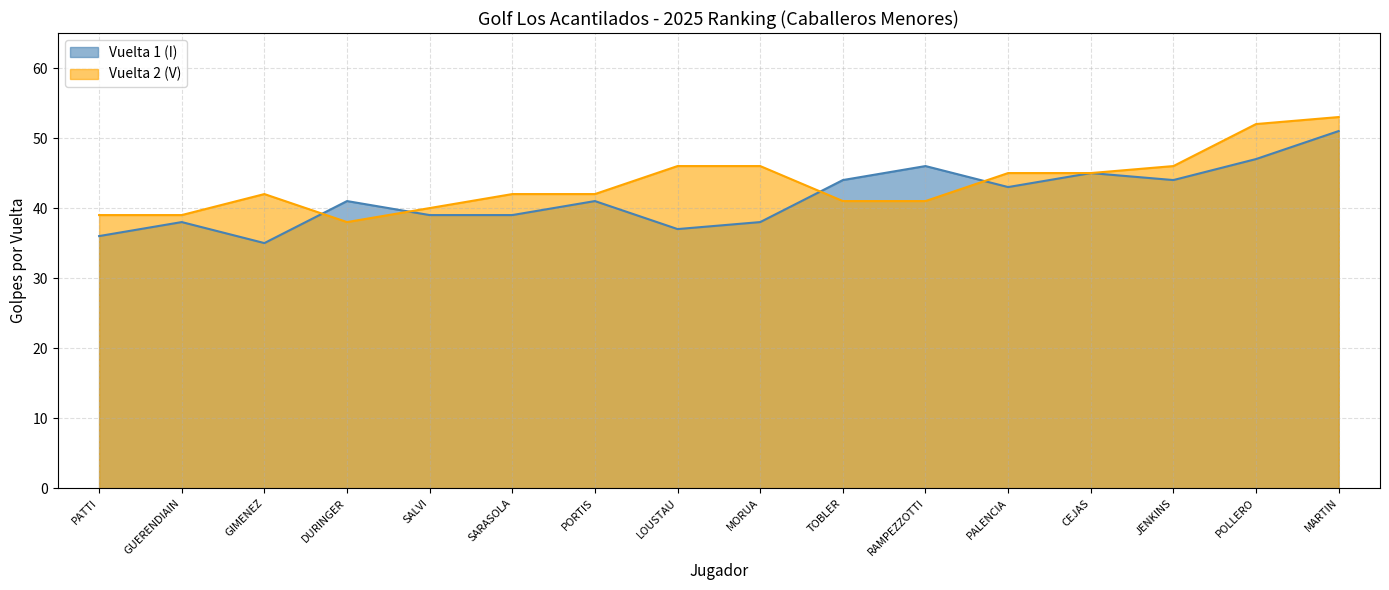

What is the highest value of the Vuelta 2 (V) series?

53